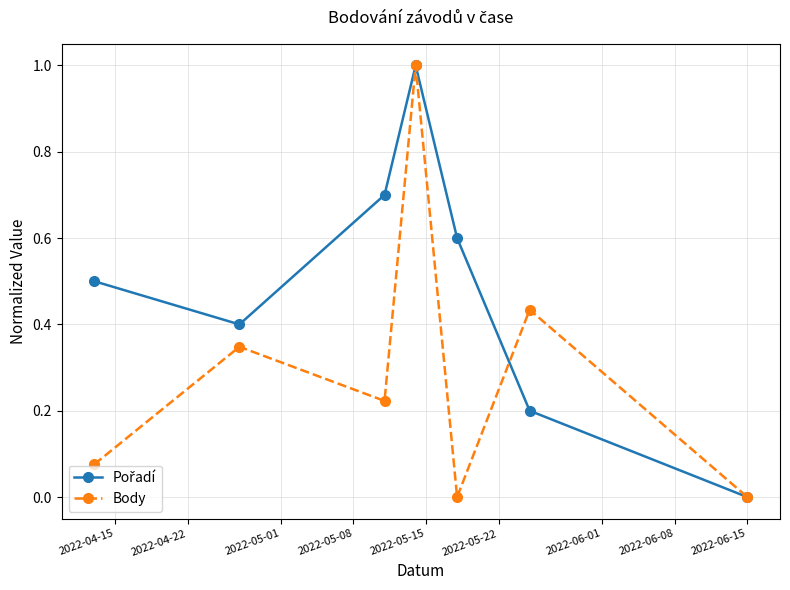

True or false: Body has more than 1 interior local peaks.

True